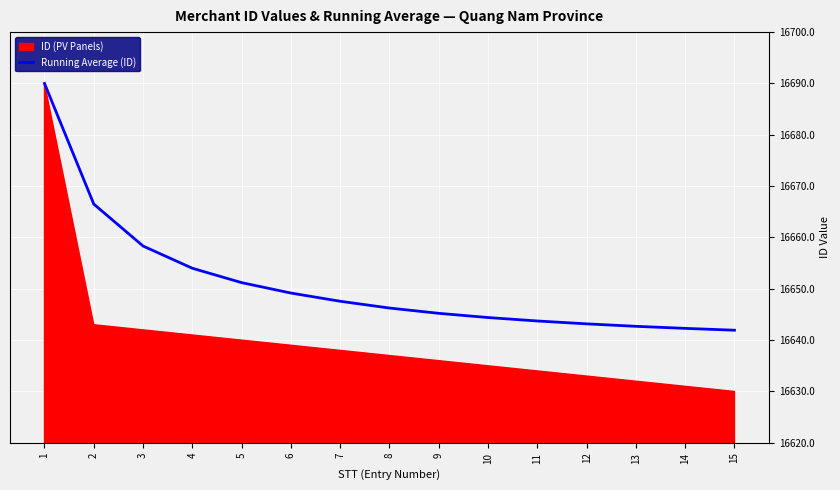

List the labels in order of value, largest first.

1, 2, 3, 4, 5, 6, 7, 8, 9, 10, 11, 12, 13, 14, 15